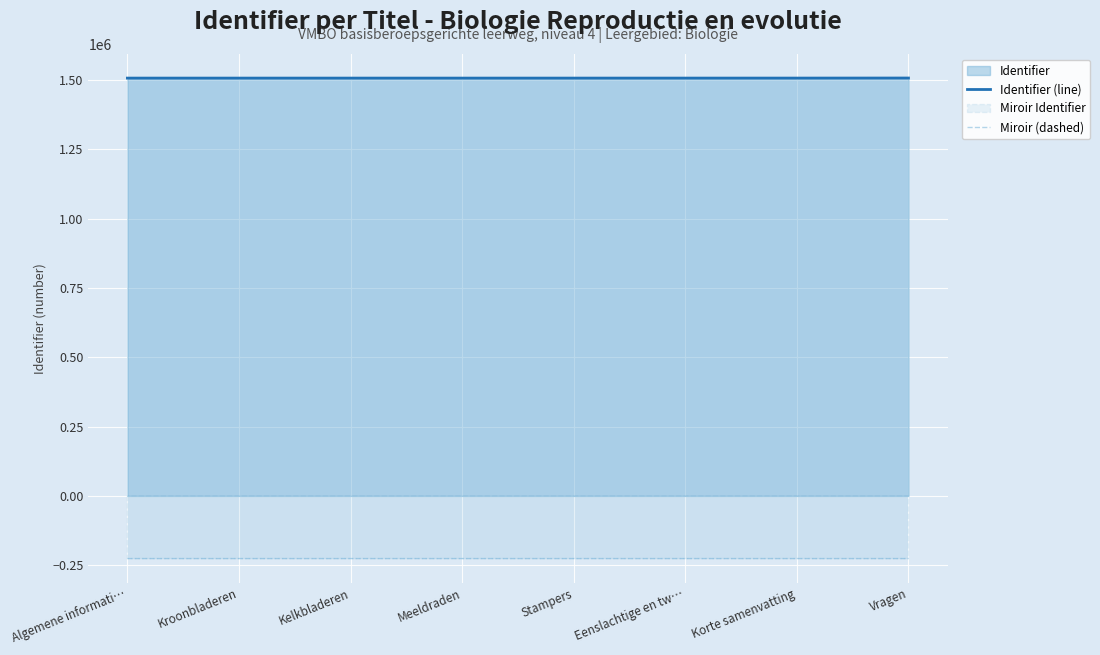

What is the average value of the Miroir (dashed) series?

-225988.3